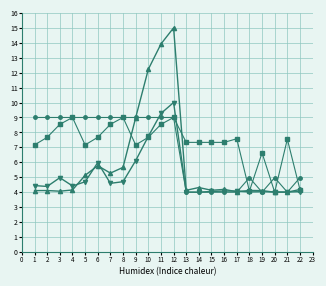

Which label corresponds to the largest value in the chart?

12